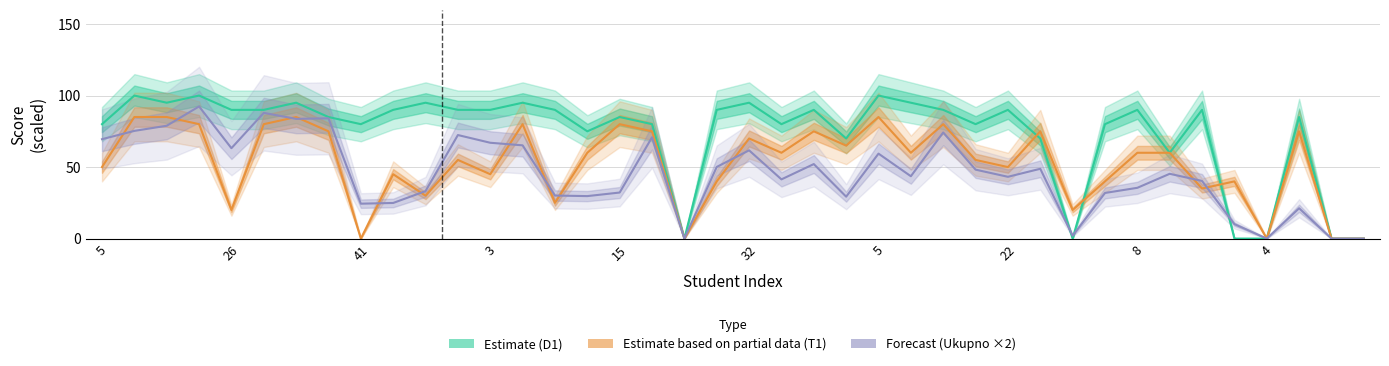

Reading left to right, what are all the values shown in this chart?

Estimate (D1): 80.0	100.0	95.0	100.0	90.0	90.0	95.0	85.0	80.0	90.0	95.0	90.0	90.0	95.0	90.0	75.0	85.0	80.0	0.0	90.0	95.0	80.0	90.0	70.0	100.0	95.0	90.0	80.0	90.0	70.0	0.0	80.0	90.0	60.0	90.0	0.0	0.0	85.0	0.0	0.0
Estimate based on partial data (T1): 50.0	85.0	85.0	80.0	20.0	80.0	85.0	75.0	0.0	45.0	30.0	55.0	45.0	80.0	25.0	60.0	80.0	75.0	0.0	40.0	70.0	60.0	75.0	65.0	85.0	60.0	80.0	55.0	50.0	75.0	20.0	40.0	60.0	60.0	35.0	40.0	0.0	75.0	0.0	0.0
Forecast (Ukupno ×2): 69.5	75.3	78.9	92.4	63.2	87.9	83.7	84.1	24.4	24.9	33.2	72.4	67.0	65.2	30.1	29.7	32.2	70.8	0.0	50.1	61.7	41.4	52.1	29.3	59.4	43.6	74.2	48.2	43.2	48.8	2.0	31.9	35.5	45.3	40.3	10.1	0.0	21.2	0.0	0.0